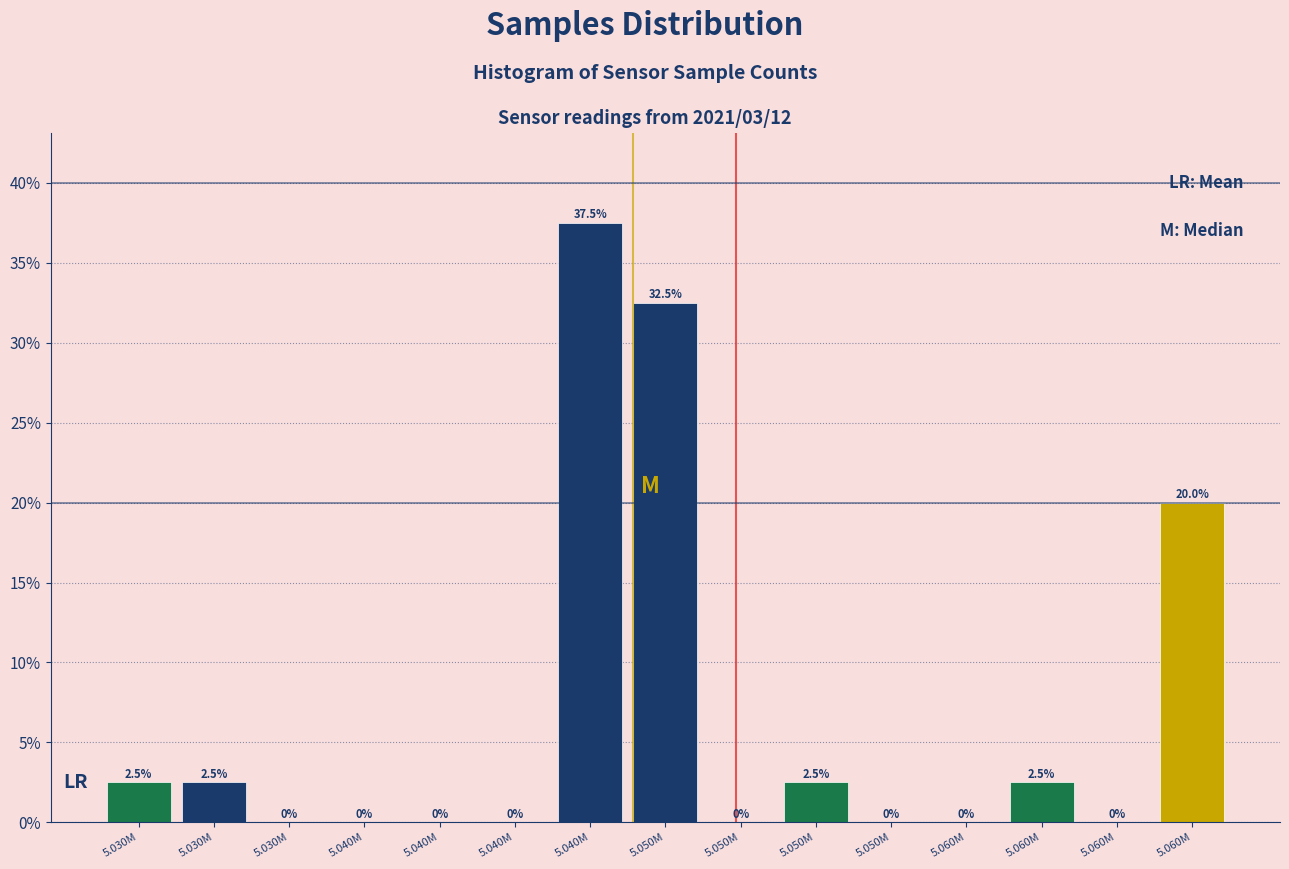

Are the bars horizontal?

No